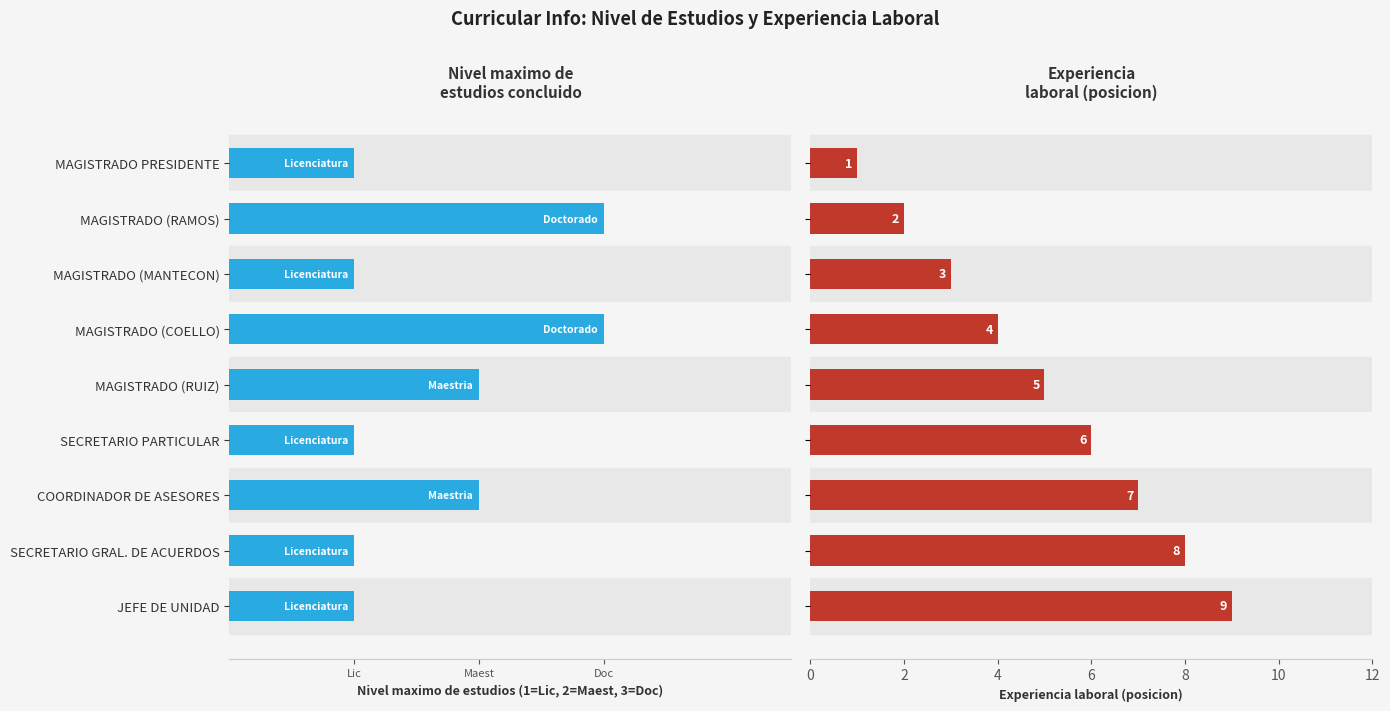

What is the label of the 7th bar from the right?

MAGISTRADO (MANTECON)